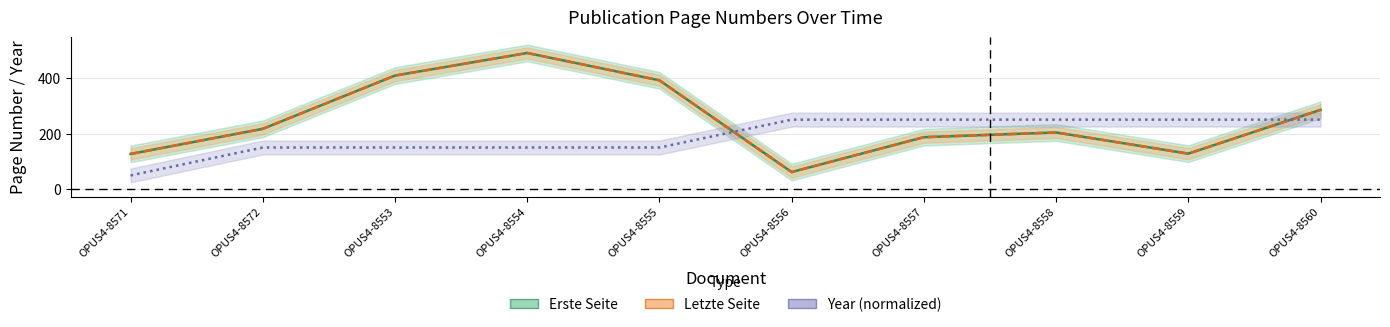

How many intersections are there between Letzte Seite and Year (normalized)?

2